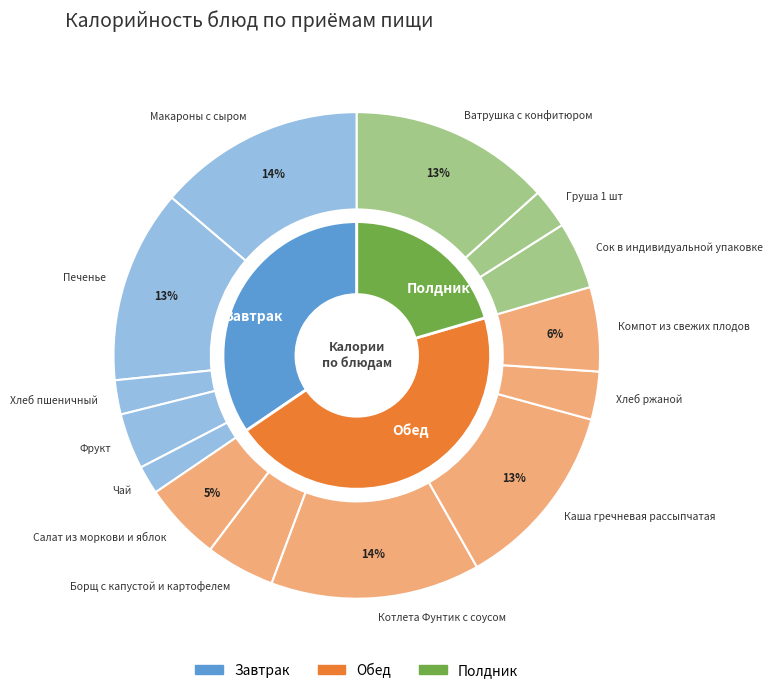

To the nearest percent, what portion does Ватрушка с конфитюром represent?

13%